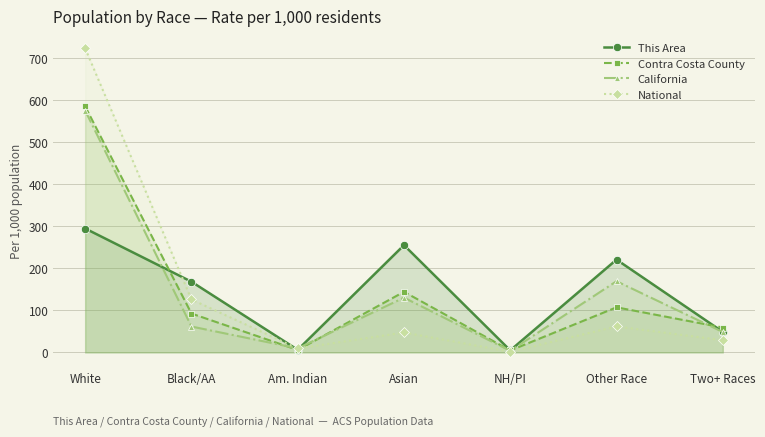

What are all the series names shown in the legend?

This Area, Contra Costa County, California, National